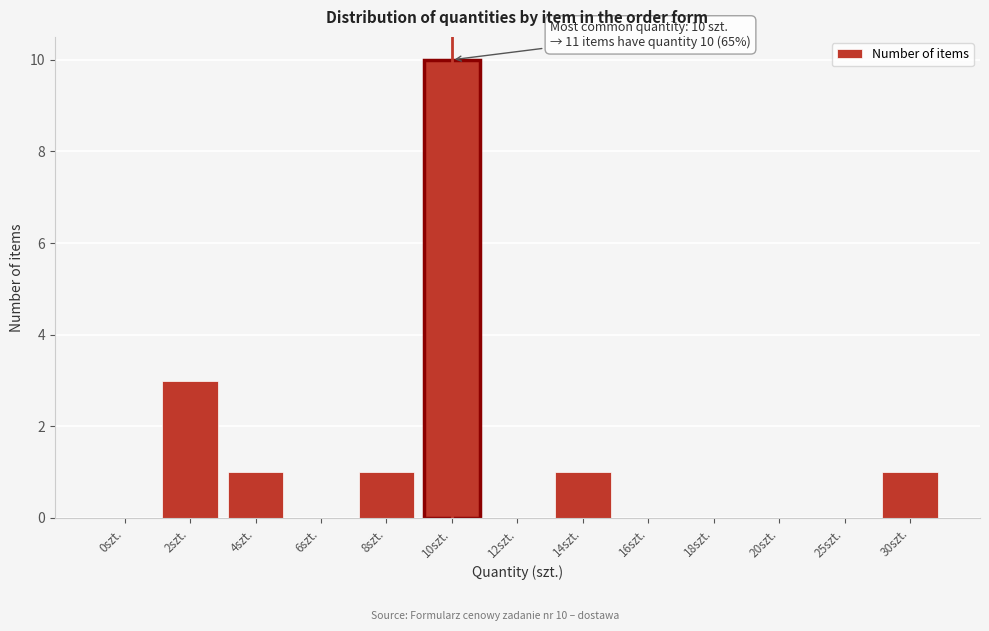

Reading right to left, extract all data points from this chart.

30szt.=1	25szt.=0	20szt.=0	18szt.=0	16szt.=0	14szt.=1	12szt.=0	10szt.=10	8szt.=1	6szt.=0	4szt.=1	2szt.=3	0szt.=0